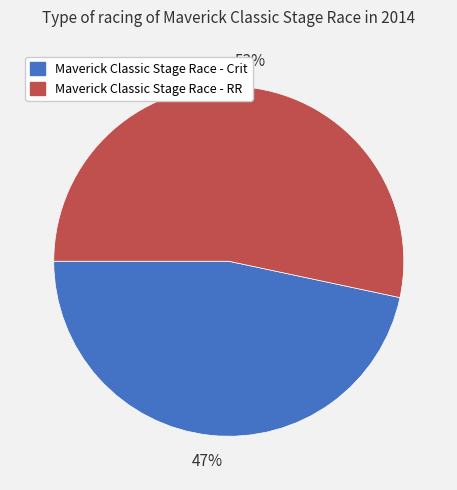

To the nearest percent, what is the average slice percentage?

50%